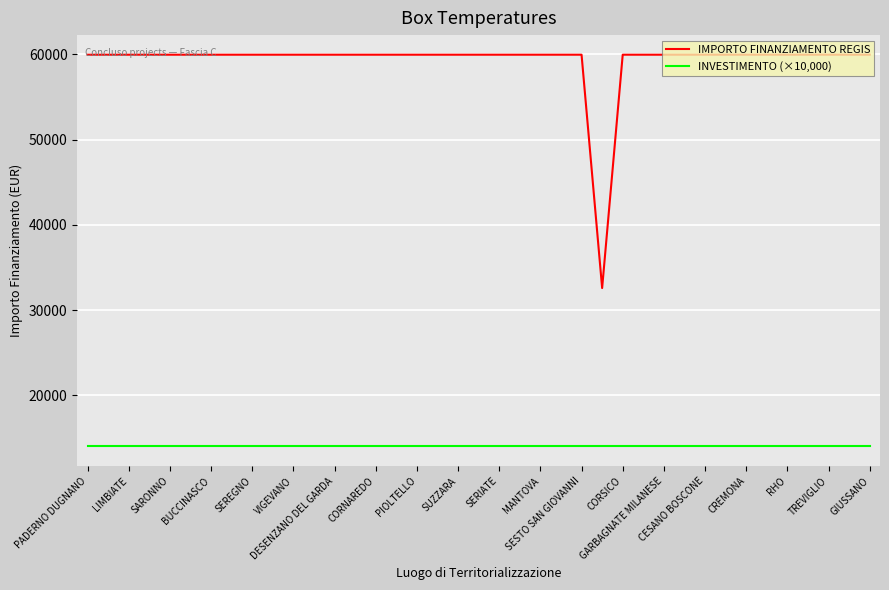

List the series in order of their peak value, lowest first.

INVESTIMENTO (×10,000), IMPORTO FINANZIAMENTO REGIS